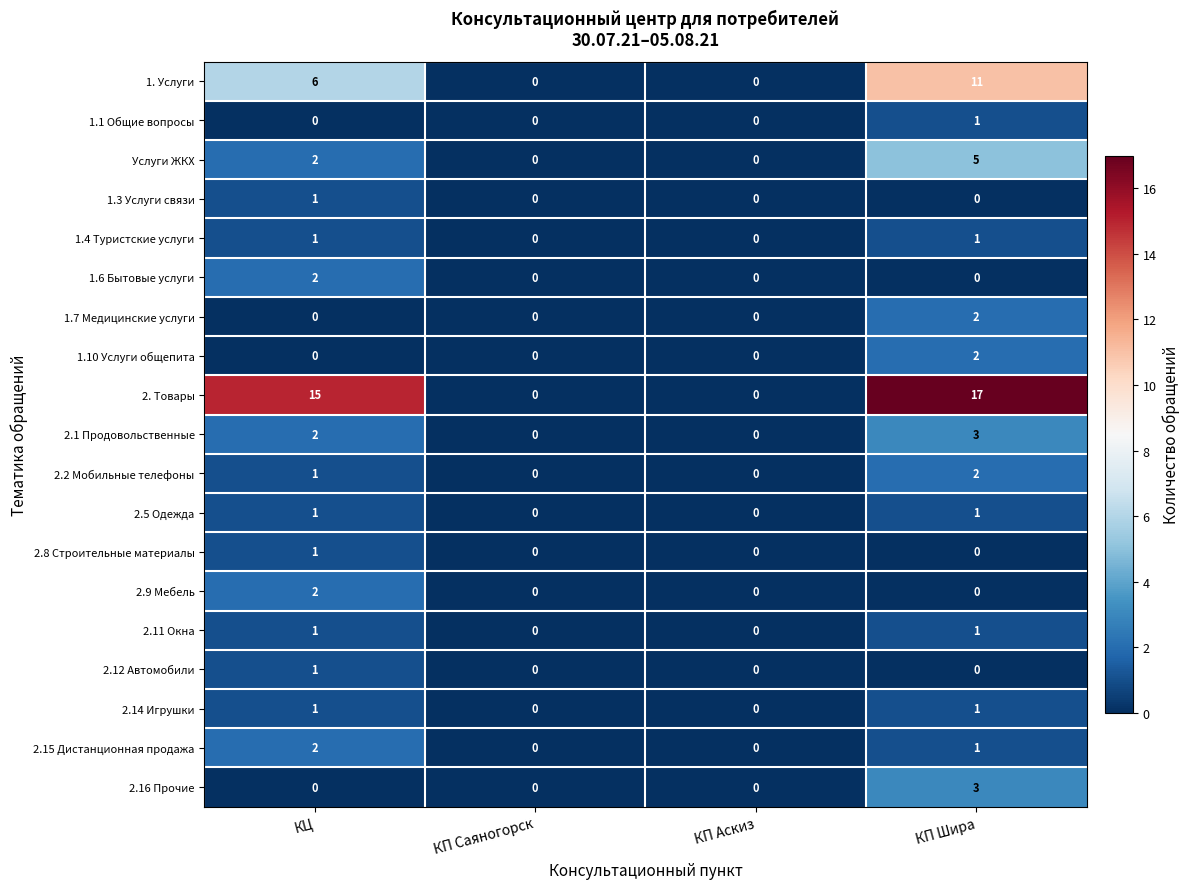

How many 1.7 Медицинские услуги values are between 0 and 2?

4